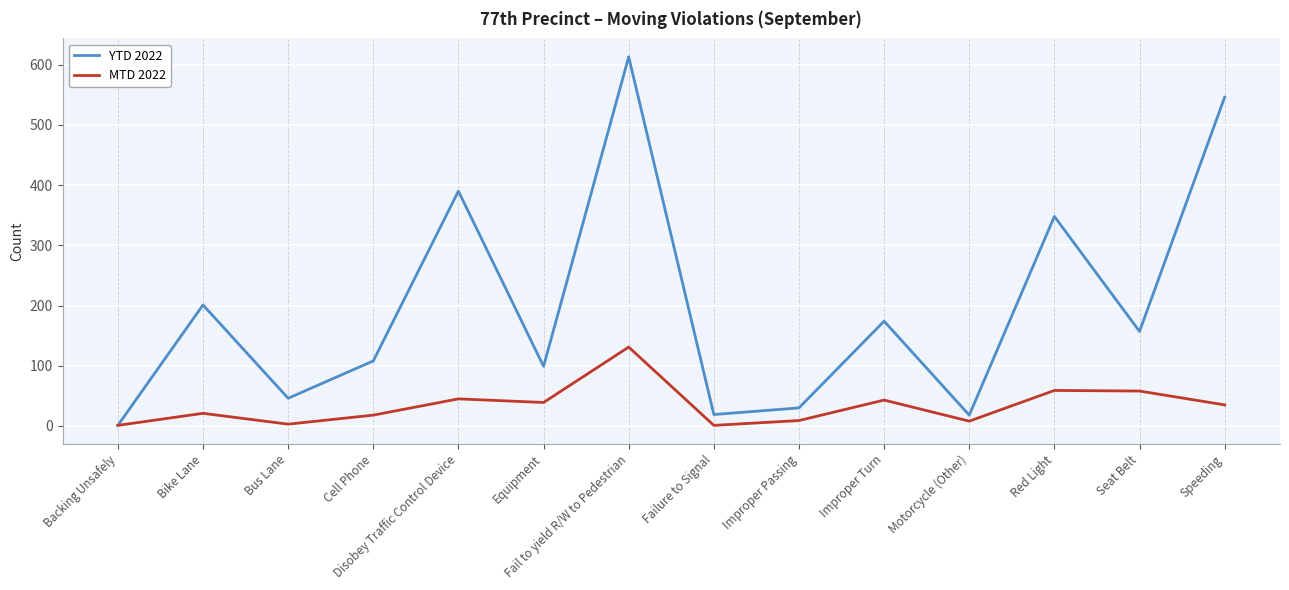

What is the difference between the highest and lowest values at Speeding?

511